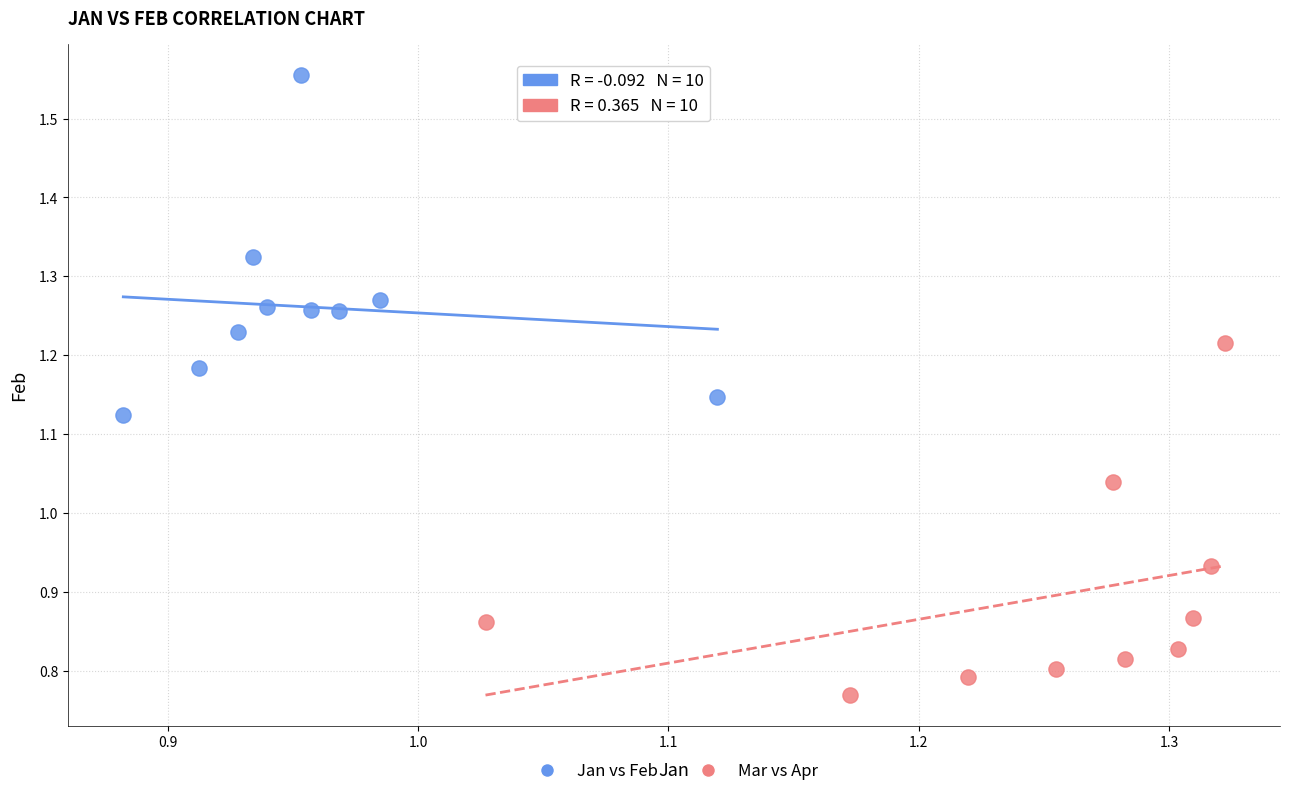

Which series reaches the minimum Y coordinate?

Mar vs Apr